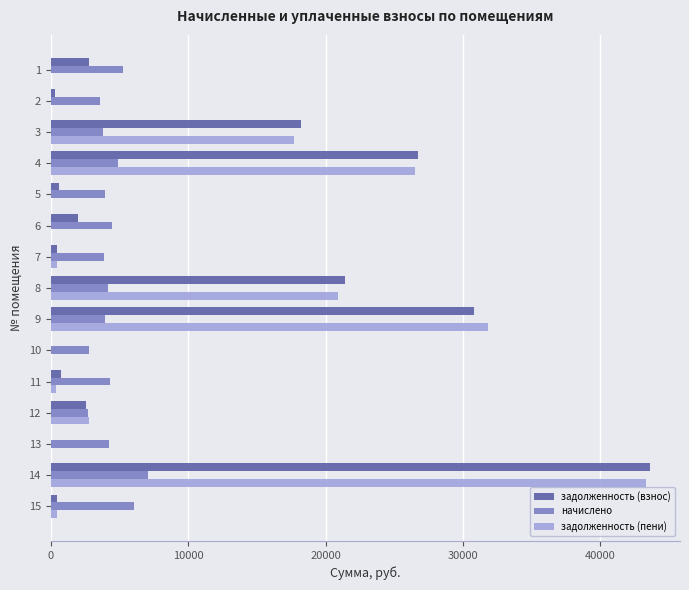

Is the value of задолженность (взнос) at 1 greater than the value of начислено at 15?

No